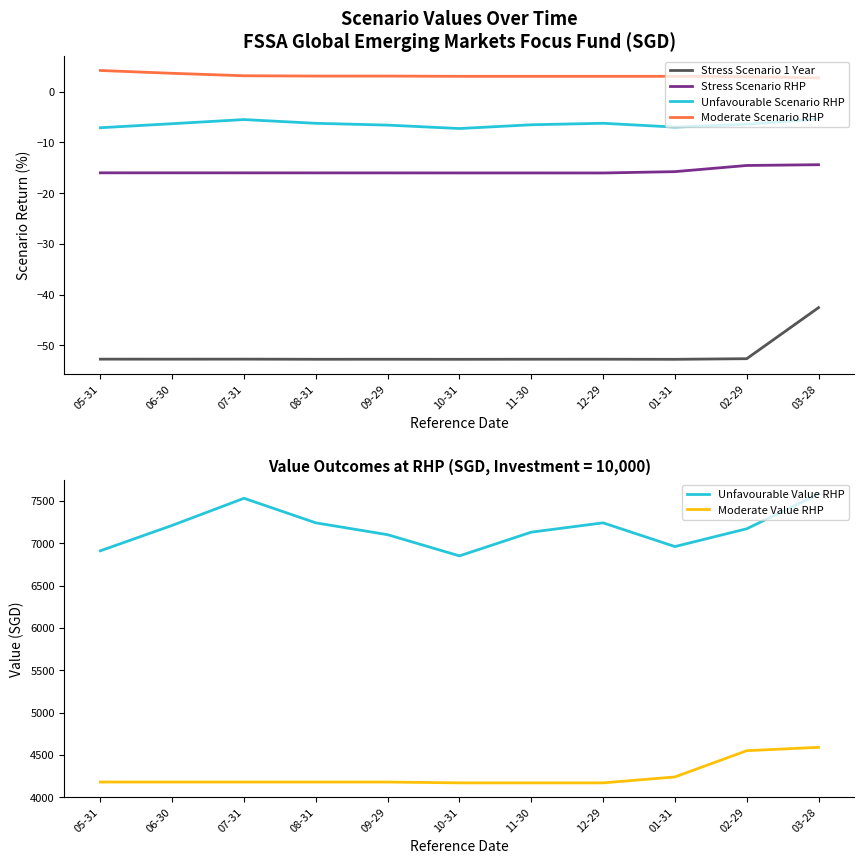

What is the smallest value displayed?

-52.8